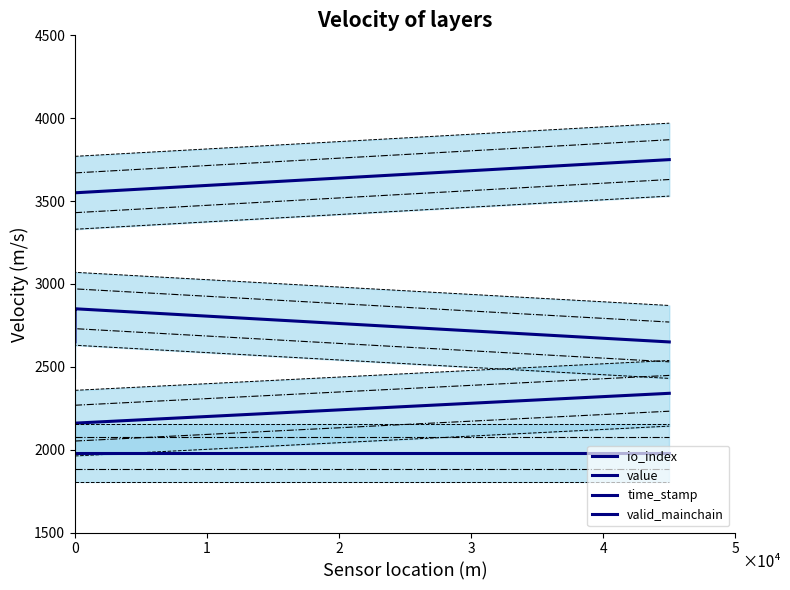

What are all the series names shown in the legend?

io_index, value, time_stamp, valid_mainchain